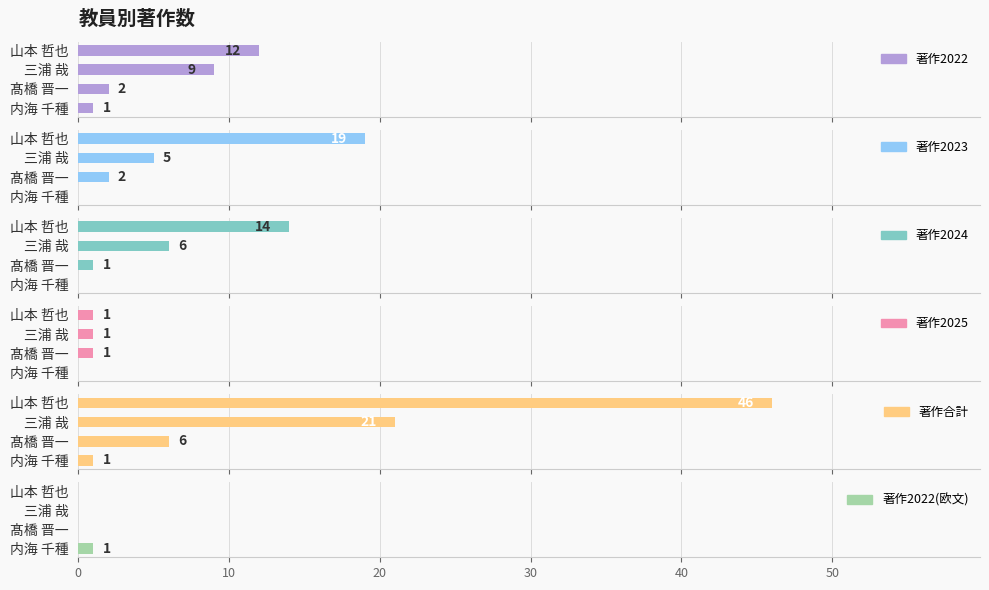

How many groups of bars are there?

4